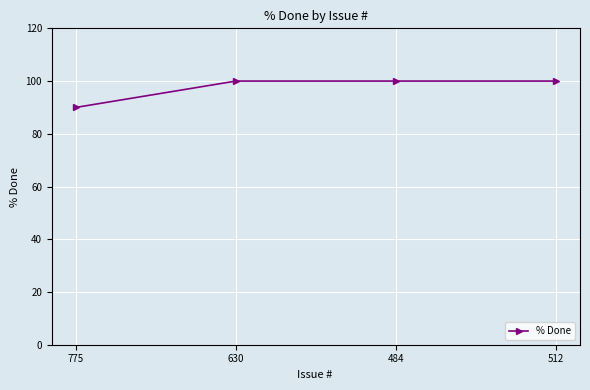

What is the greatest value displayed?

100